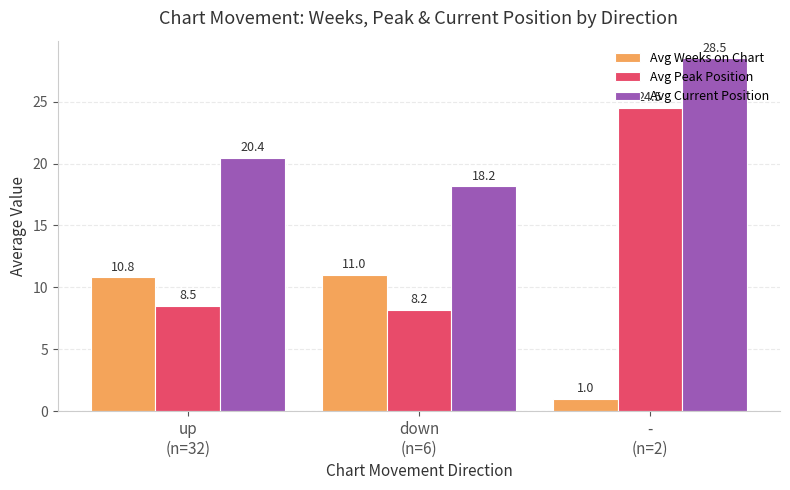

What is the total value across all series at -
(n=2)?

54.0